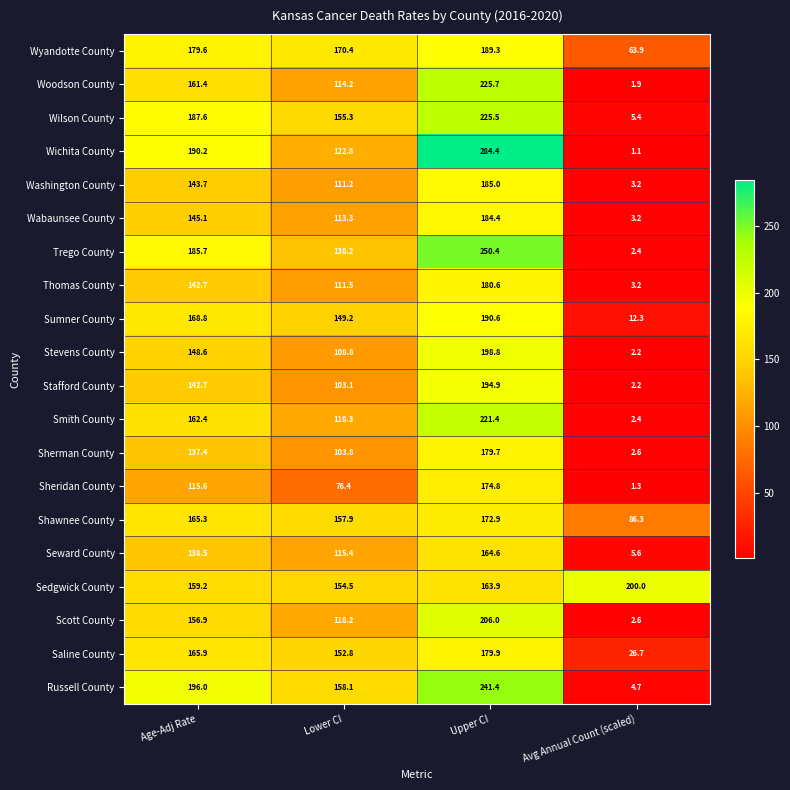

How many values in the Shawnee County series exceed 165?

2